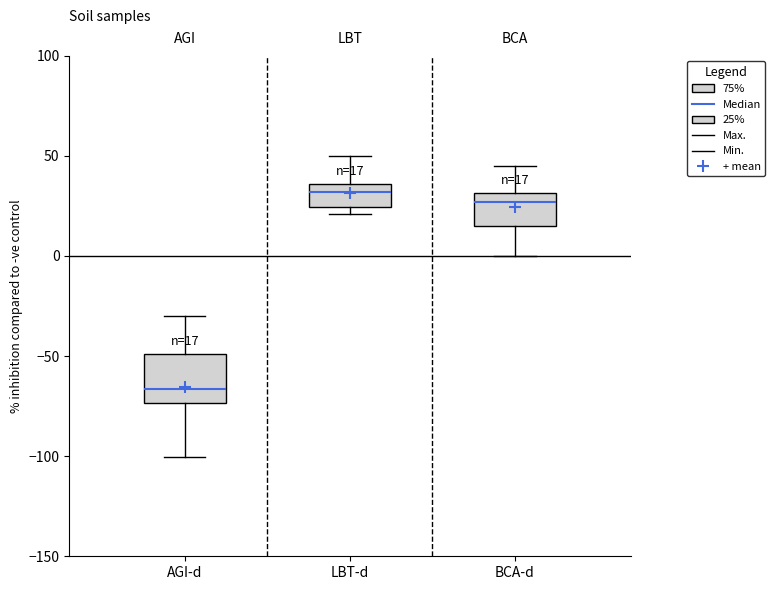

Which box has the lowest median line?

AGI-d